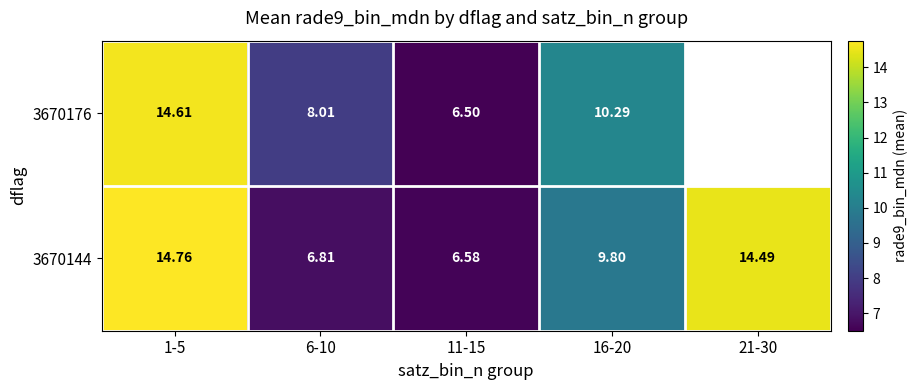

Is the value of 3670176 at 11-15 greater than the value of 3670144 at 1-5?

No